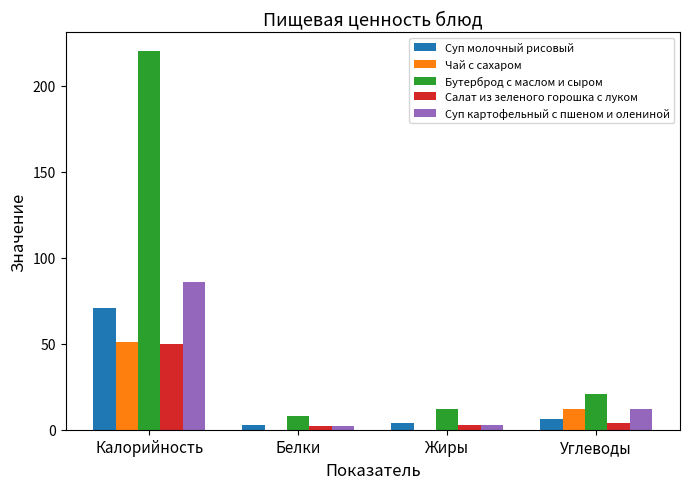

What is the average value of the Чай с сахаром series?

16